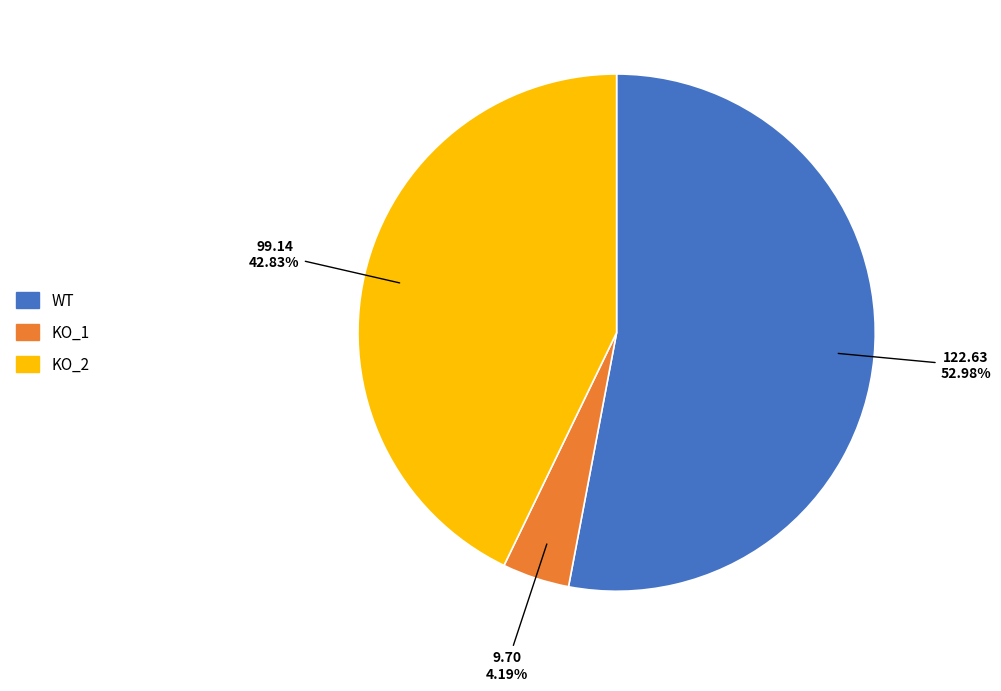

Approximately how many times larger is the value at KO_2 compared to WT?

0.8